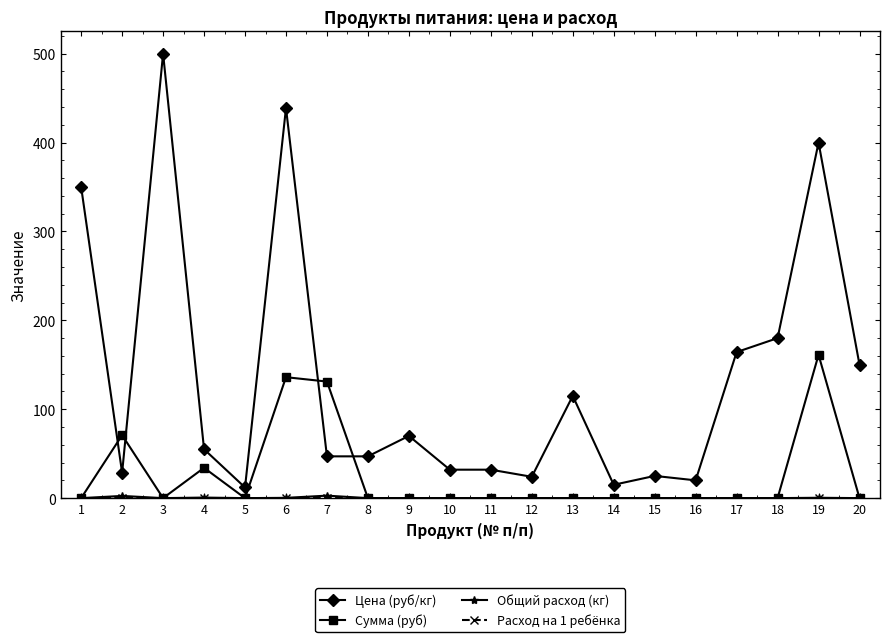

At how many categories does at least one series exceed 363?

3